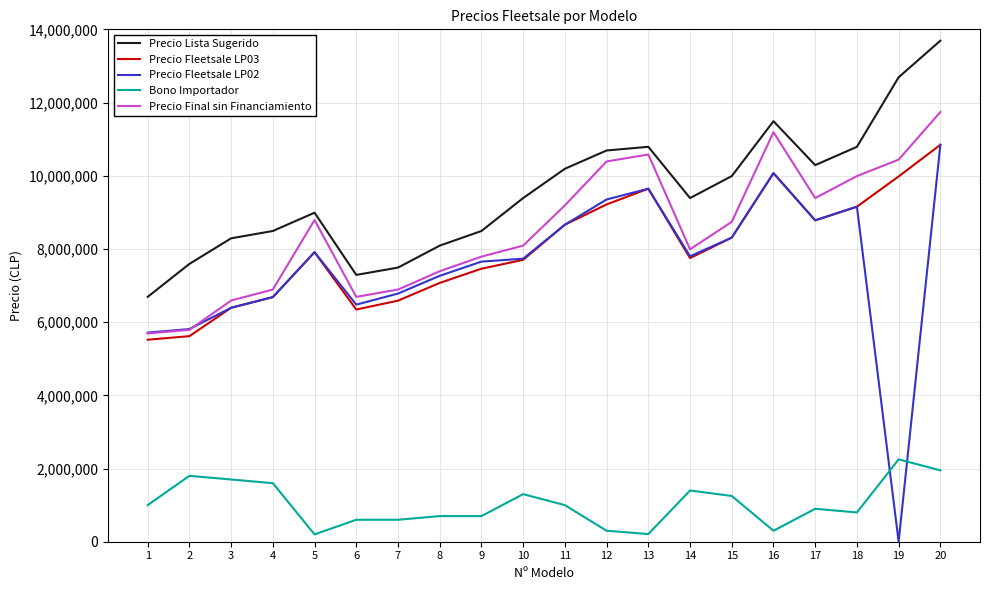

Which series has the largest total across all categories?

Precio Lista Sugerido